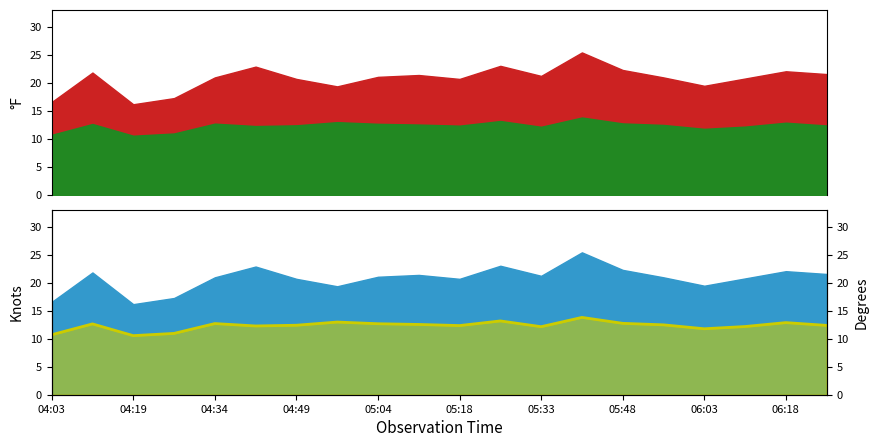

How many points are higher than both their immediate neighbors (excluding endpoints)?

6